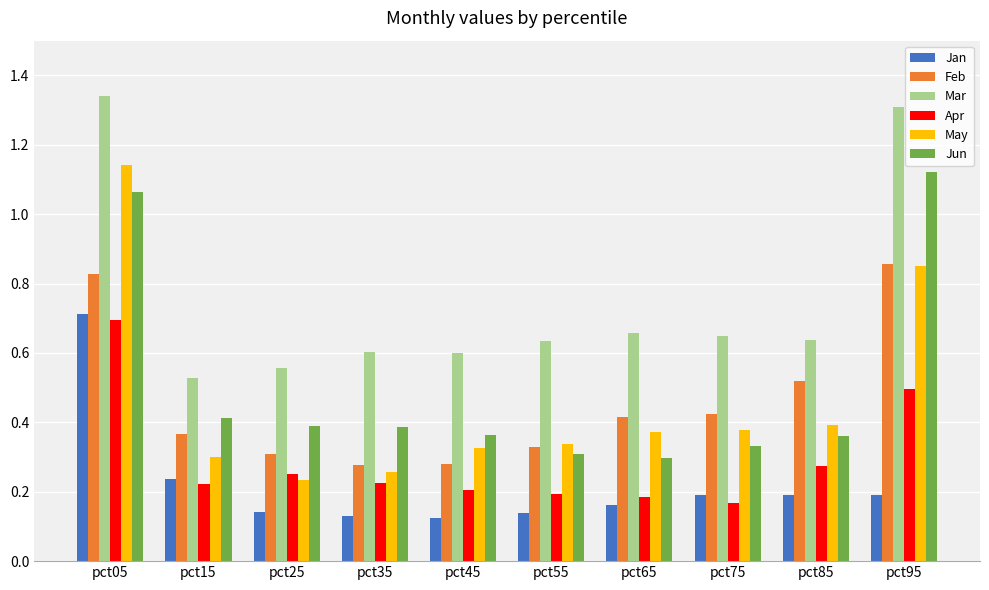

Does the chart contain stacked bars?

No